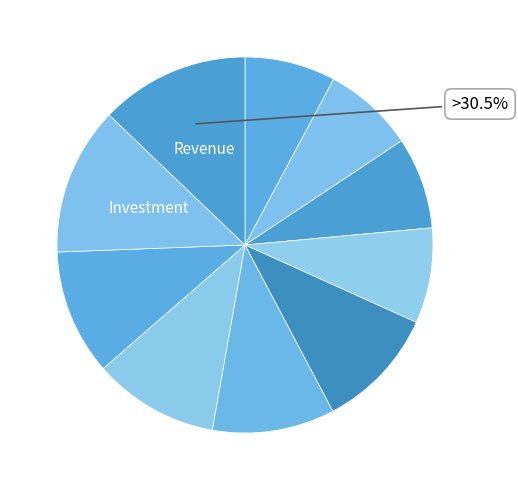

Is there a majority slice in this chart?

No